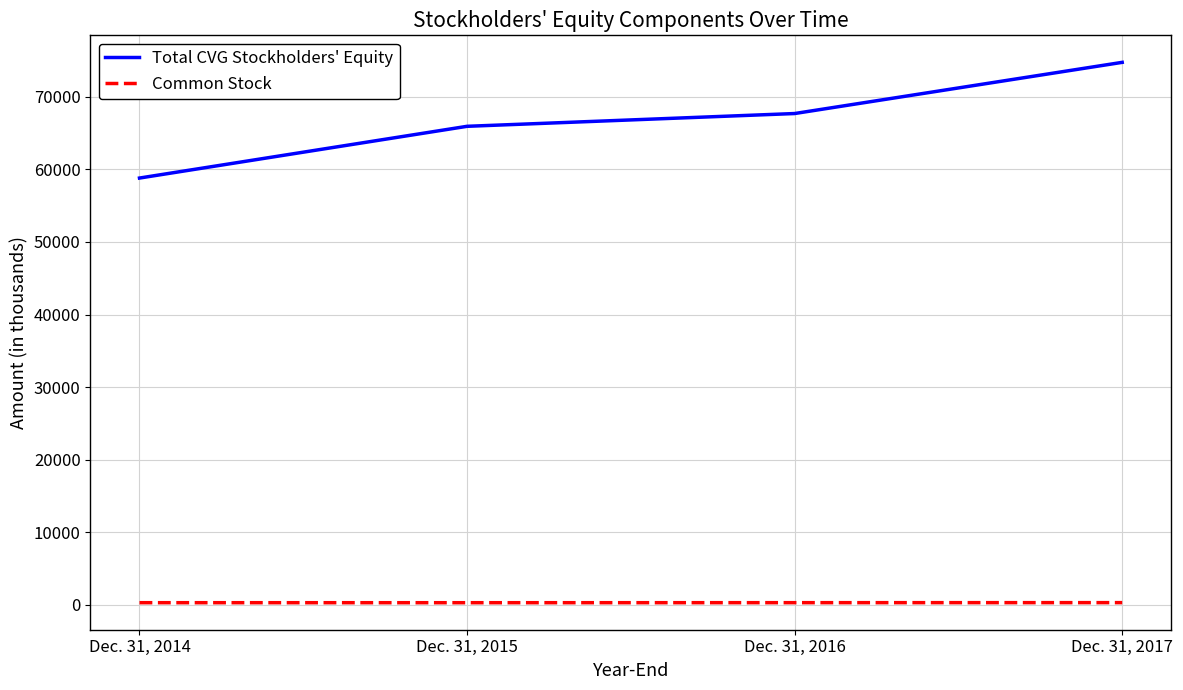

At which category does the chart reach its peak across all series?

Dec. 31, 2017